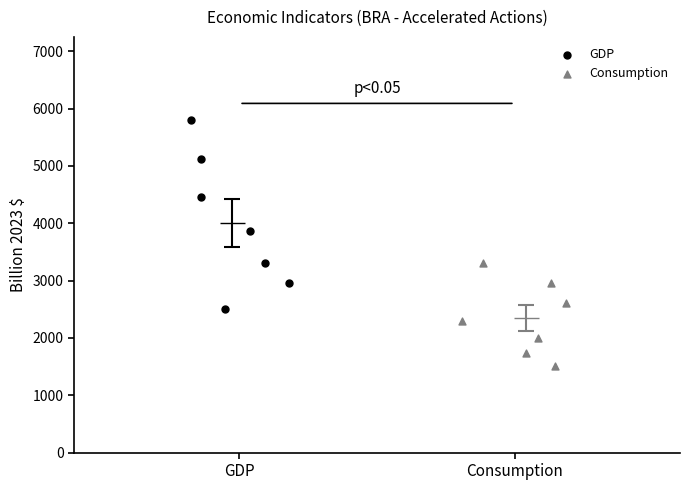

What are all the series names shown in the legend?

GDP, Consumption